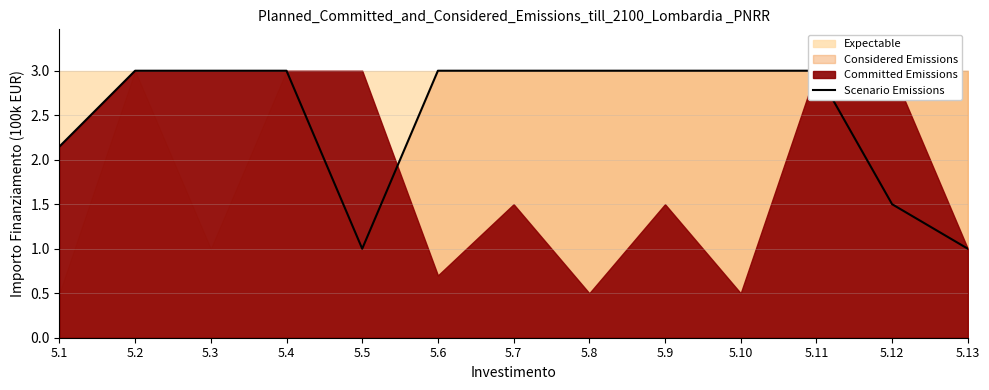

What is the difference between the maximum and second lowest values?

2.0